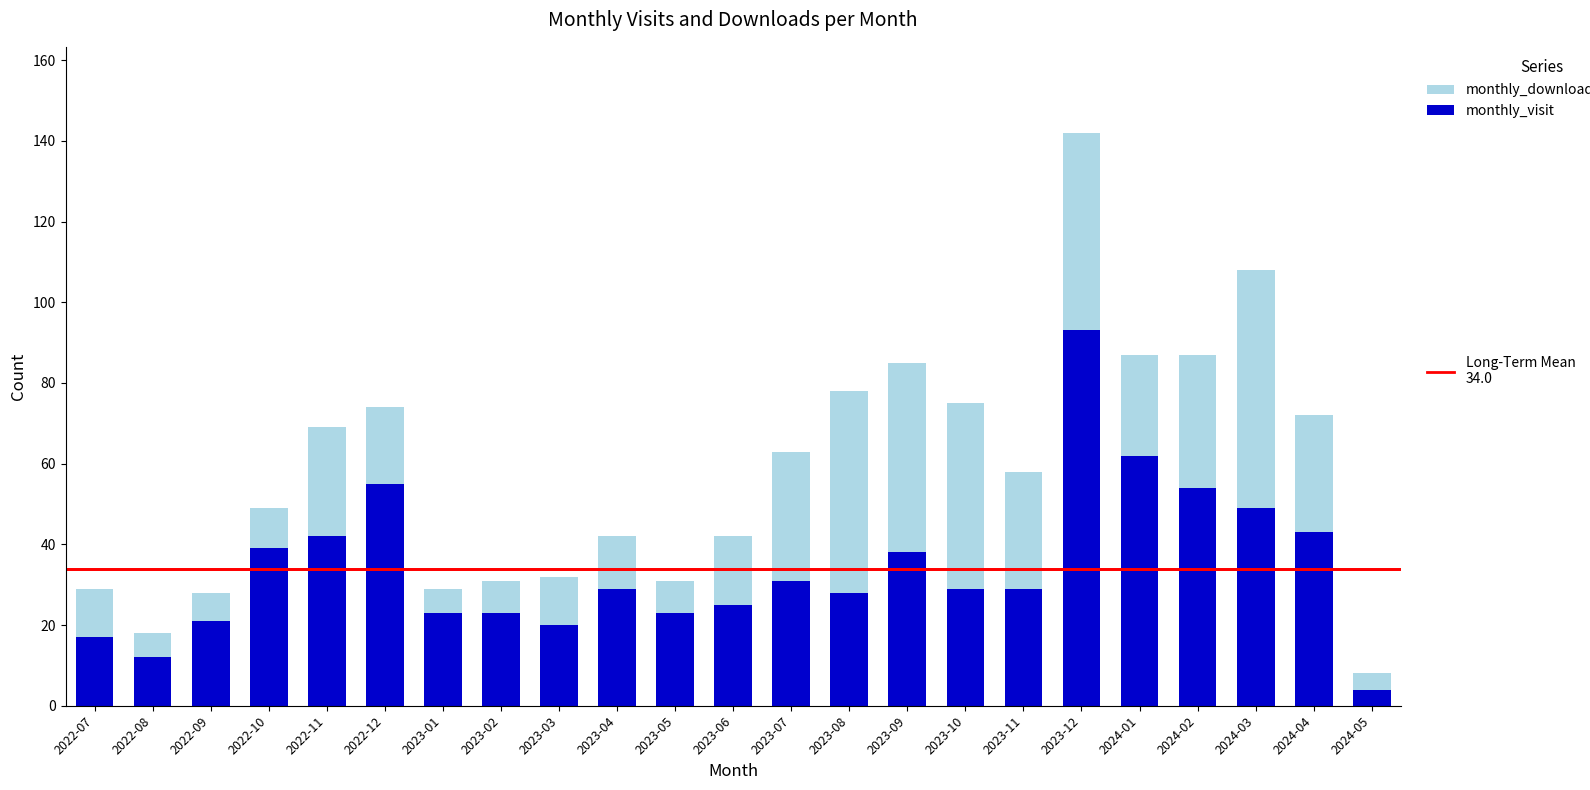

What is the total value across all series at 2024-04?

72